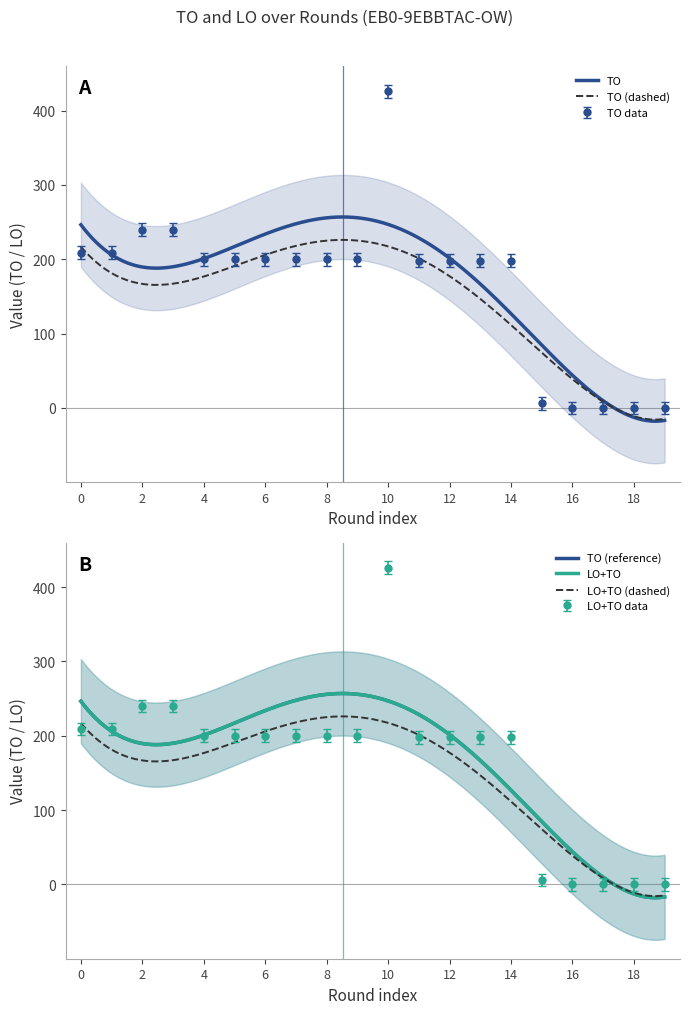

Reading left to right, transcribe all the data shown in this chart.

209	209	240	240	200	200	200	200	200	200	426	198	198	198	198	6	0	0	0	0